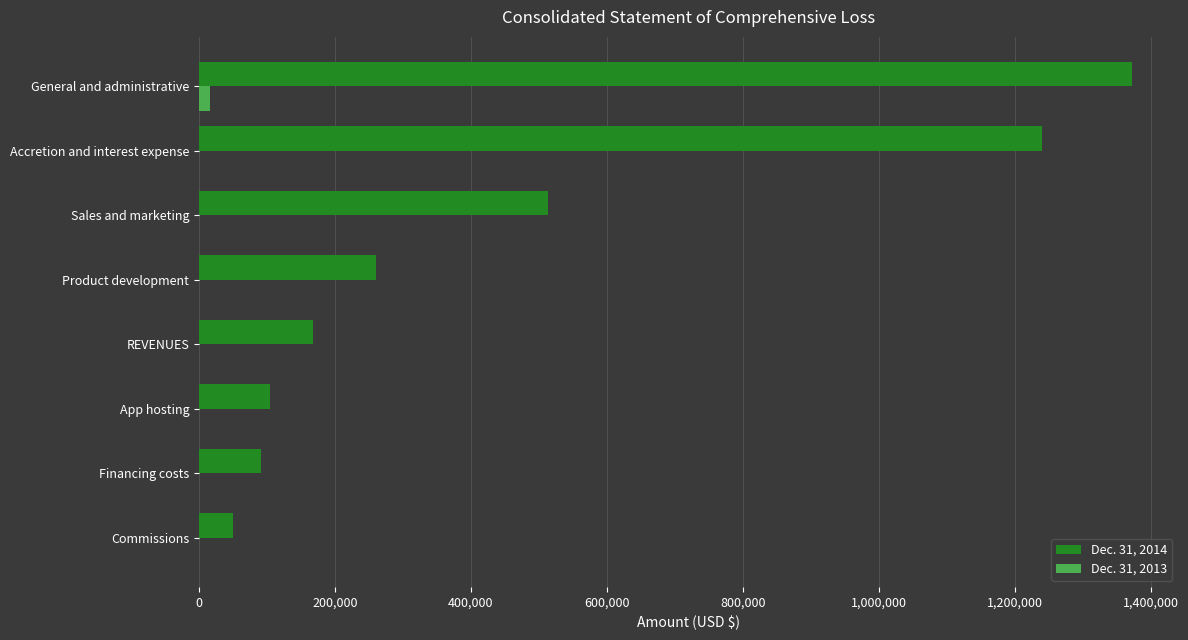

What is the total value across all series at Financing costs?

90716